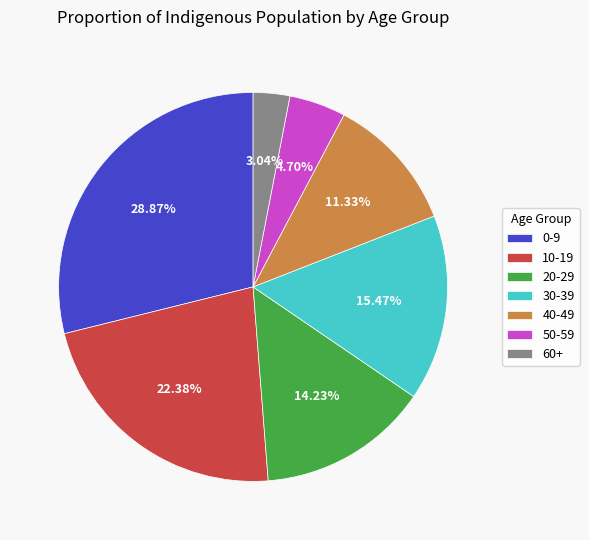

Count the number of slices in the pie.

7